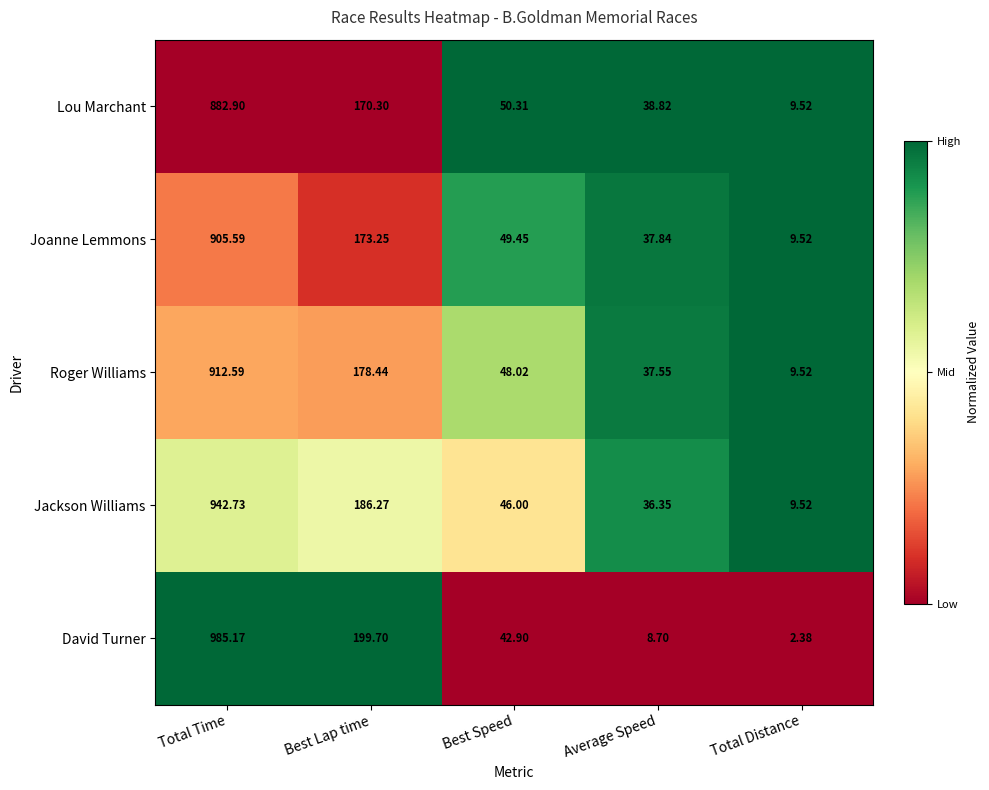

At which label does Lou Marchant first exceed 50?

Total Time